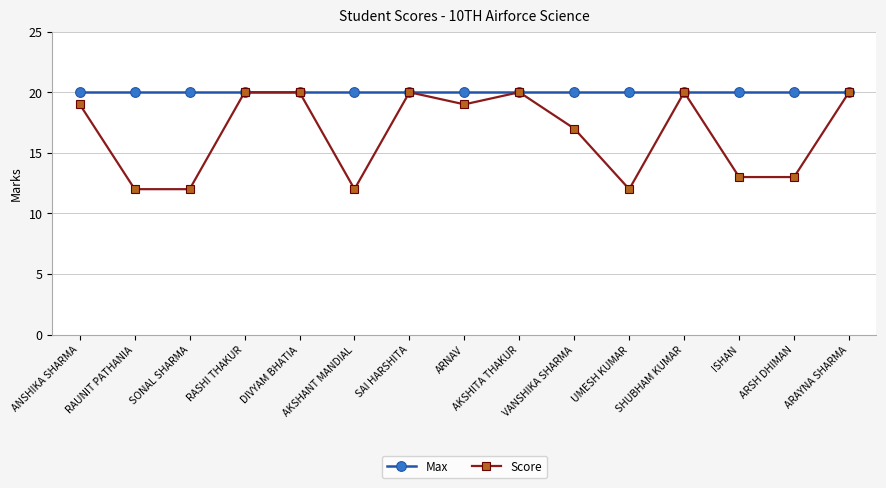

Which series has the largest range (max minus min)?

Score